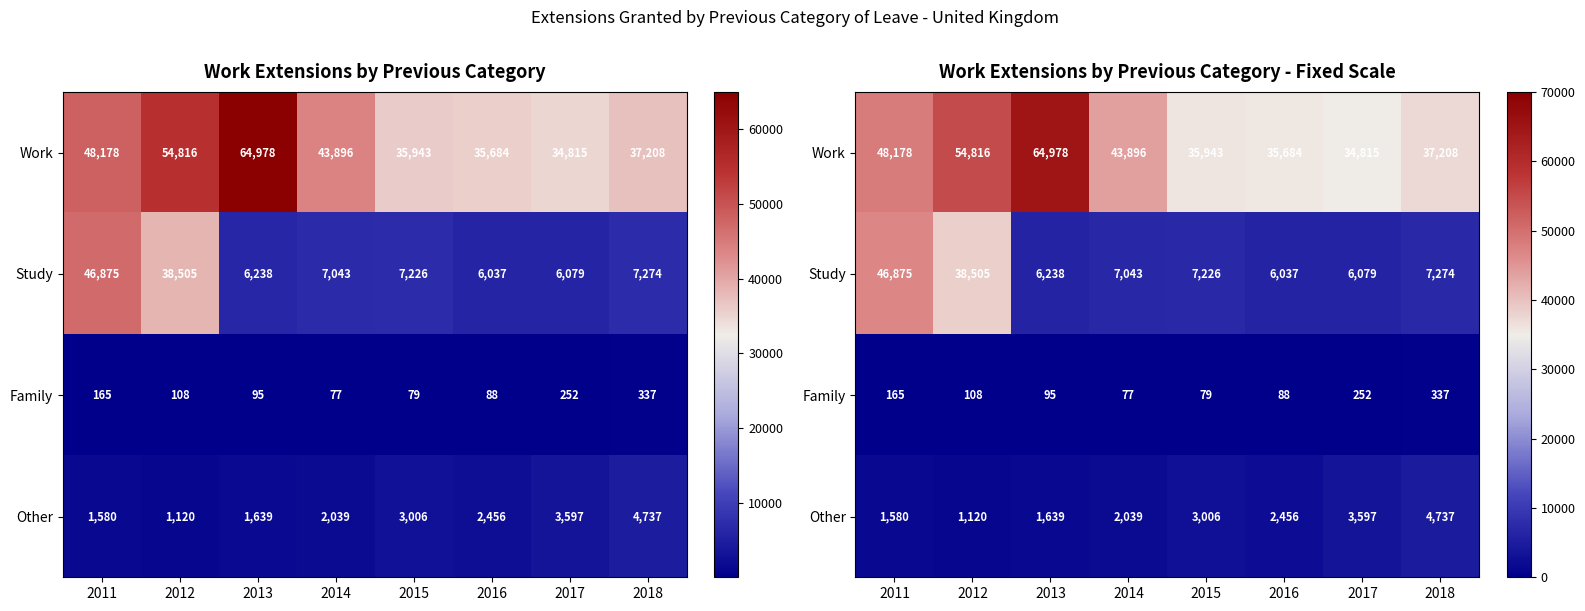

How many values in the Work series are below 43896?

4